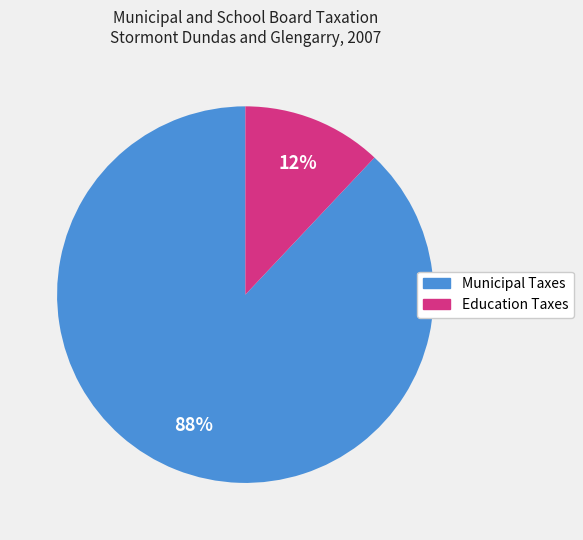

To the nearest percent, what is the average slice percentage?

50%